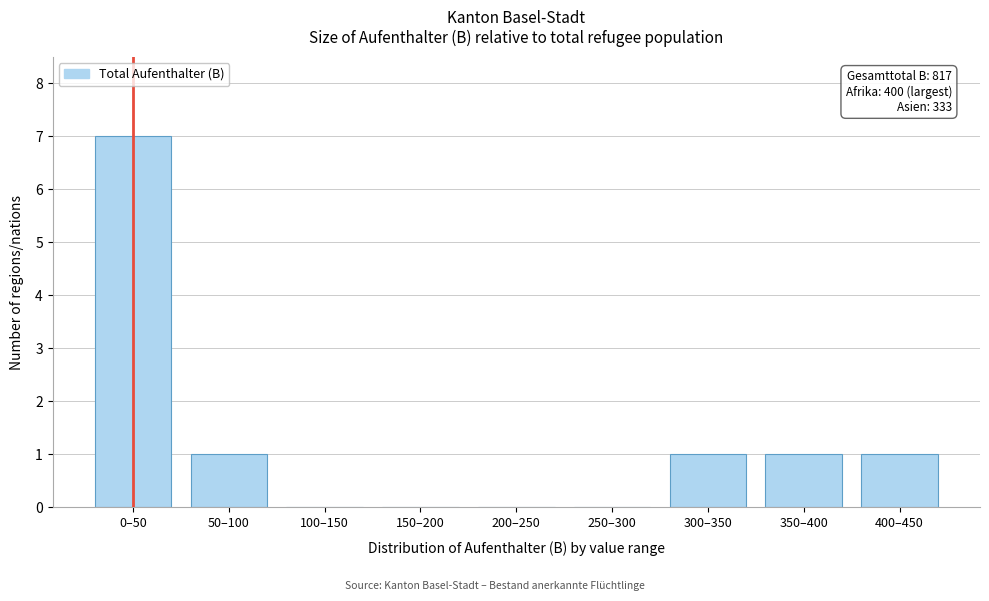

Reading left to right, list all the values displayed in this chart.

0–50=7	50–100=1	100–150=0	150–200=0	200–250=0	250–300=0	300–350=1	350–400=1	400–450=1